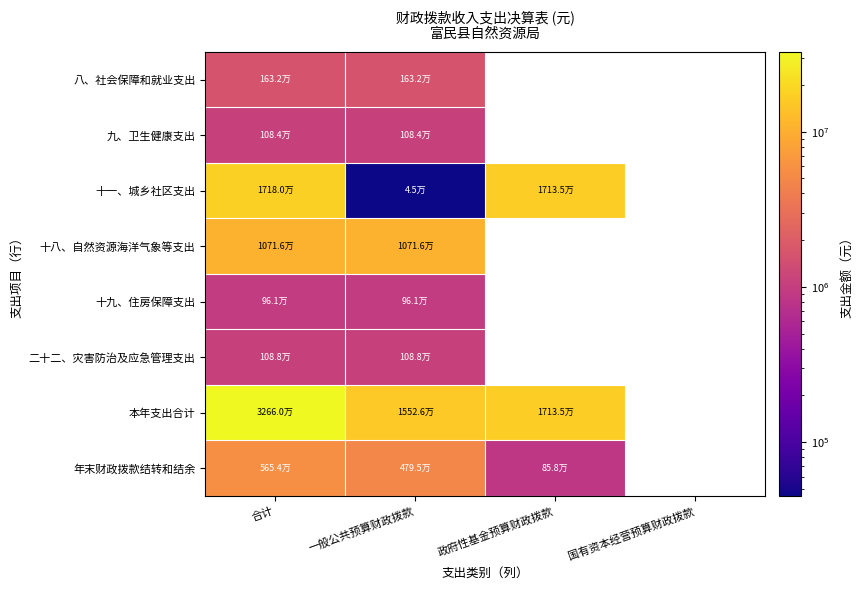

How many data points does each series have?

4